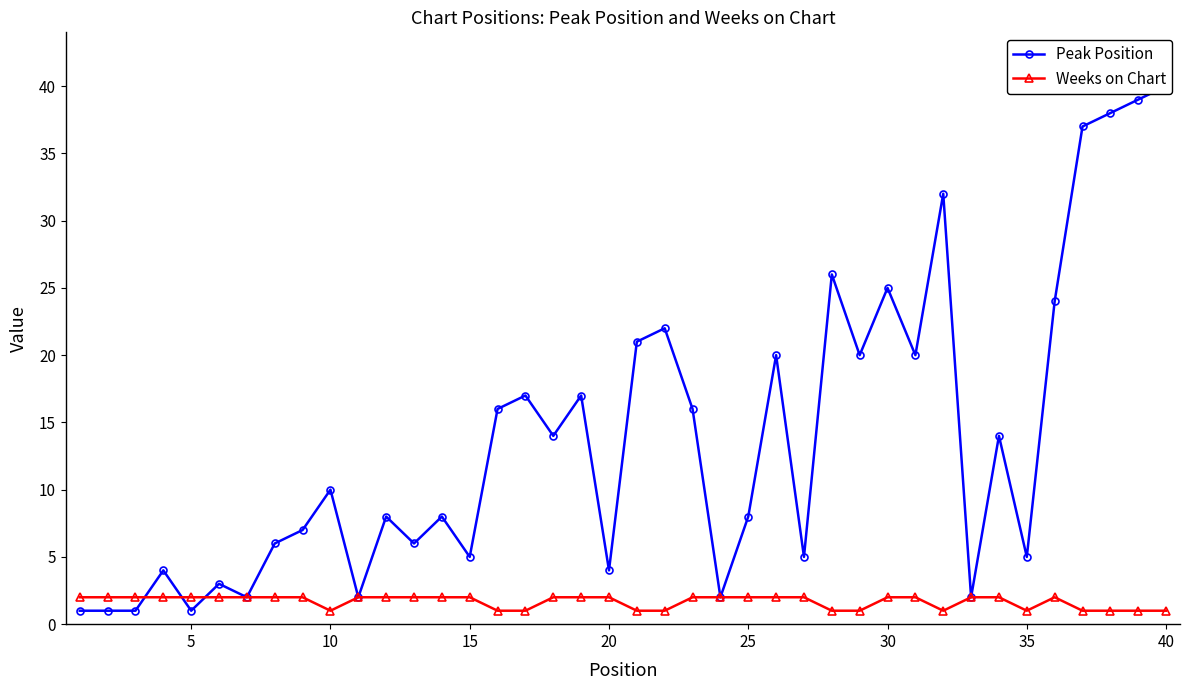

What is the value of the Peak Position point at the 27th from the left?

5